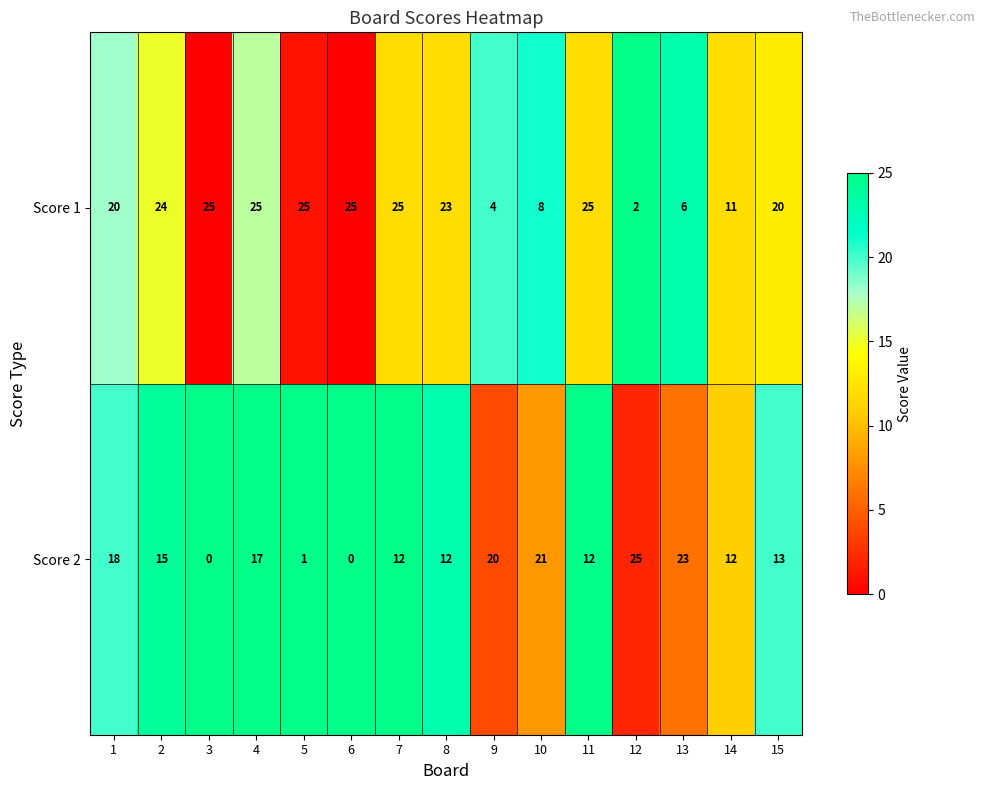

At 10, list the series in order from largest to smallest.

Score 2, Score 1